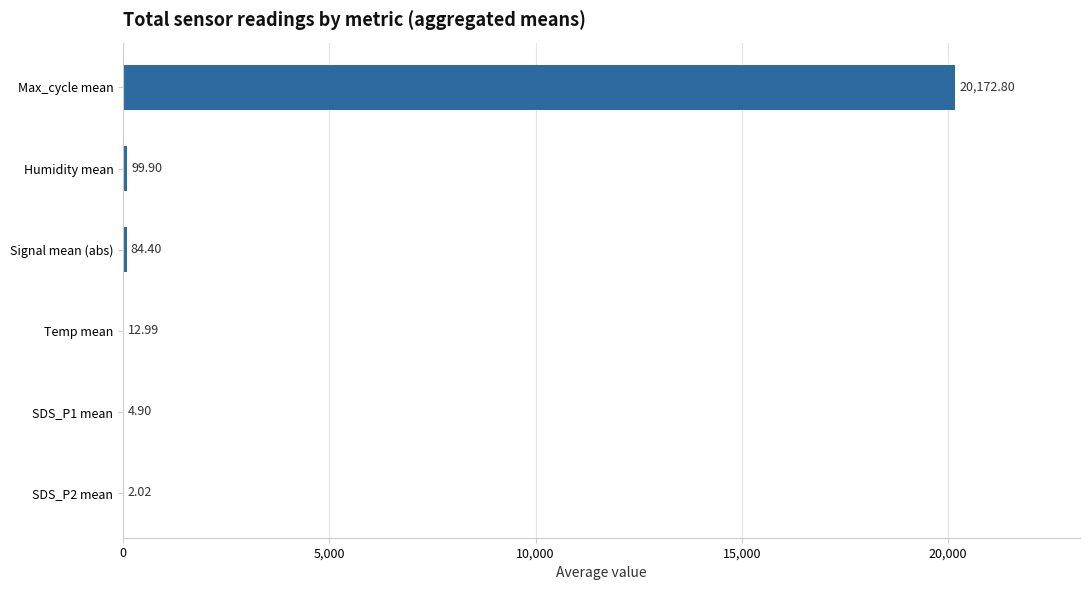

Which label corresponds to the largest value in the chart?

Max_cycle mean